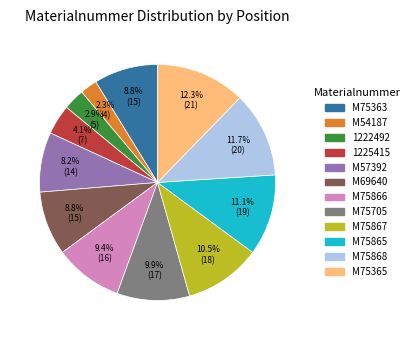

Count the number of slices in the pie.

12